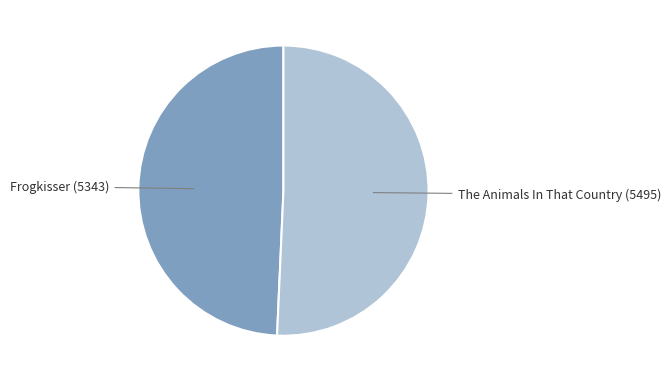

Combined, do Frogkisser (5343) and The Animals In That Country (5495) account for over 50%?

Yes